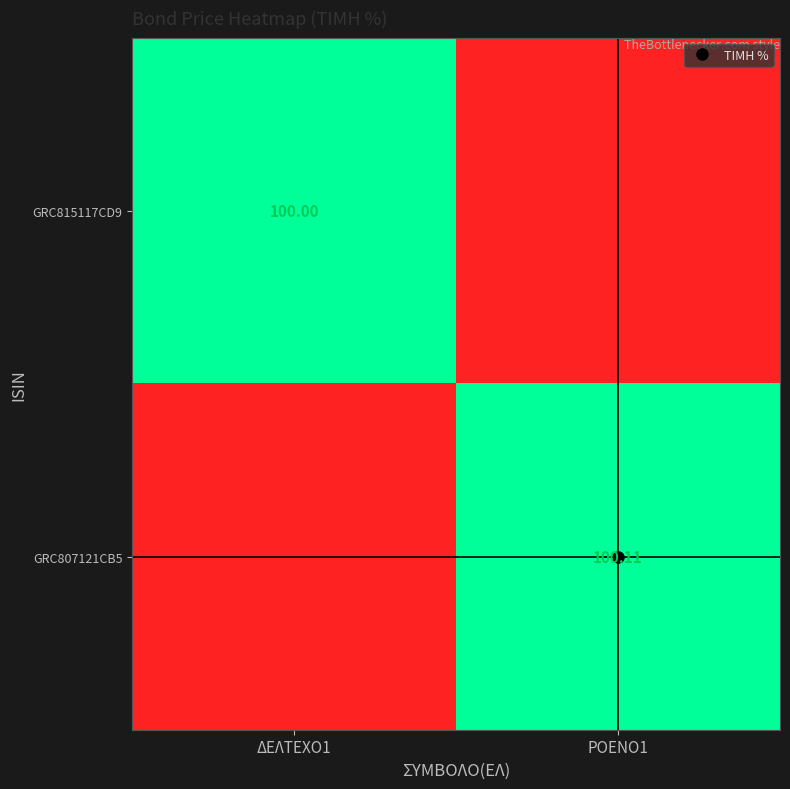

What is the difference between the maximum and minimum values in the GRC815117CD9 series?

100.0